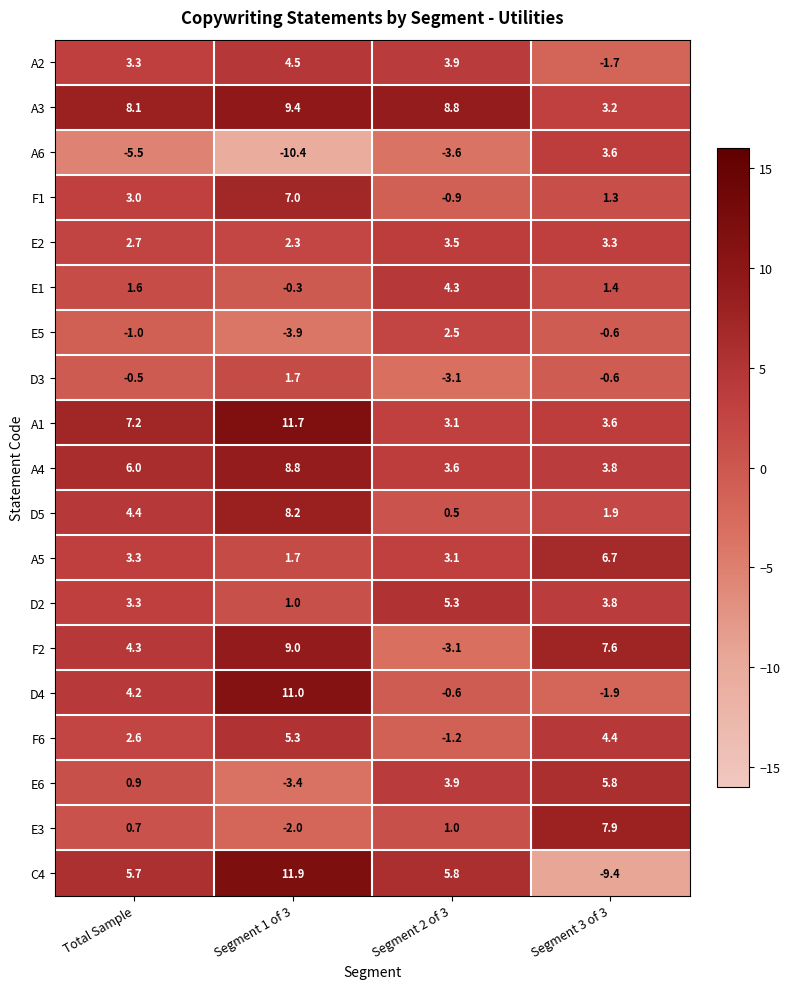

What is the difference between the highest and lowest values at Segment 1 of 3?

22.3